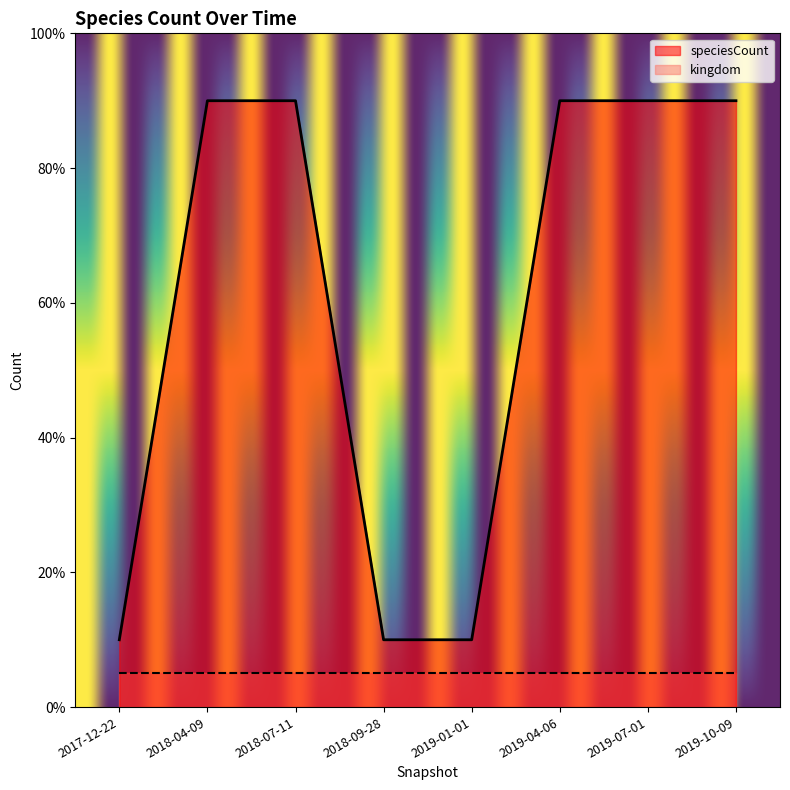

What is the difference between the second highest and second lowest values?

80